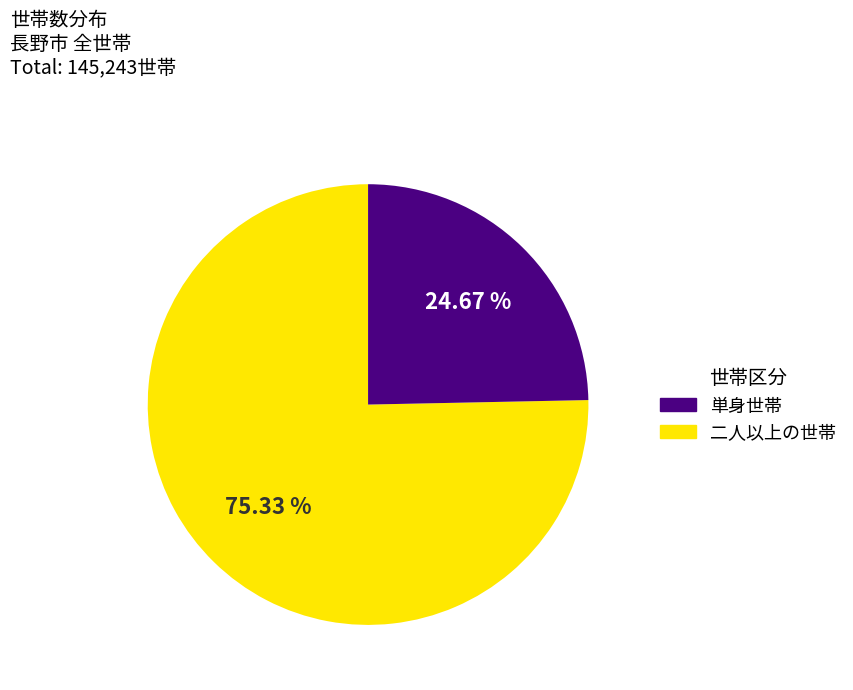

Does any single category account for the majority?

Yes